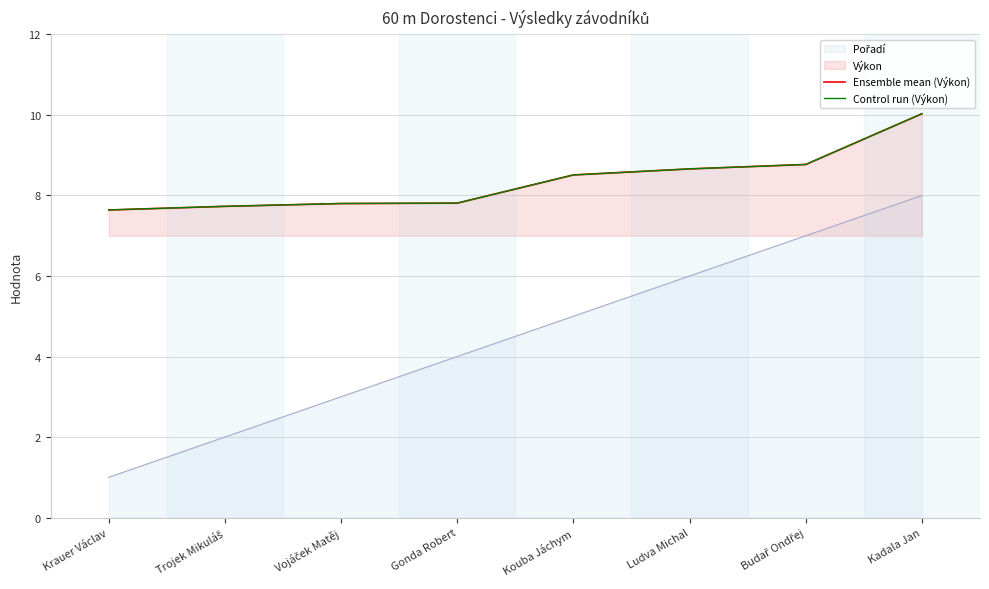

The Ensemble mean (Výkon) series shows 7.8 at Vojáček Matěj. True or false?

True